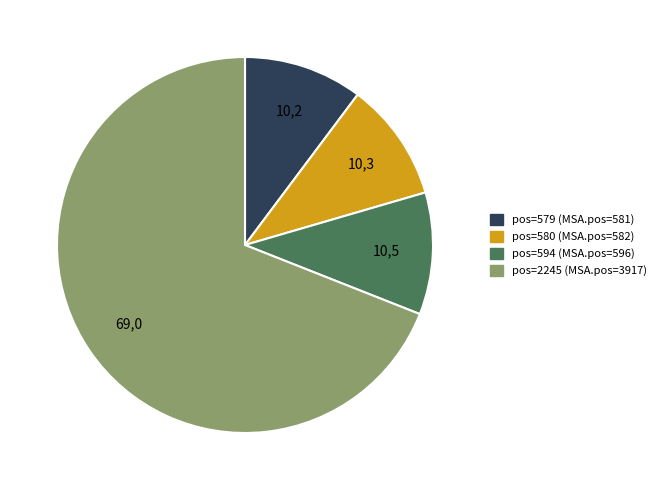

True or false: pos=594 (MSA.pos=596) accounts for 16% of the total.

False